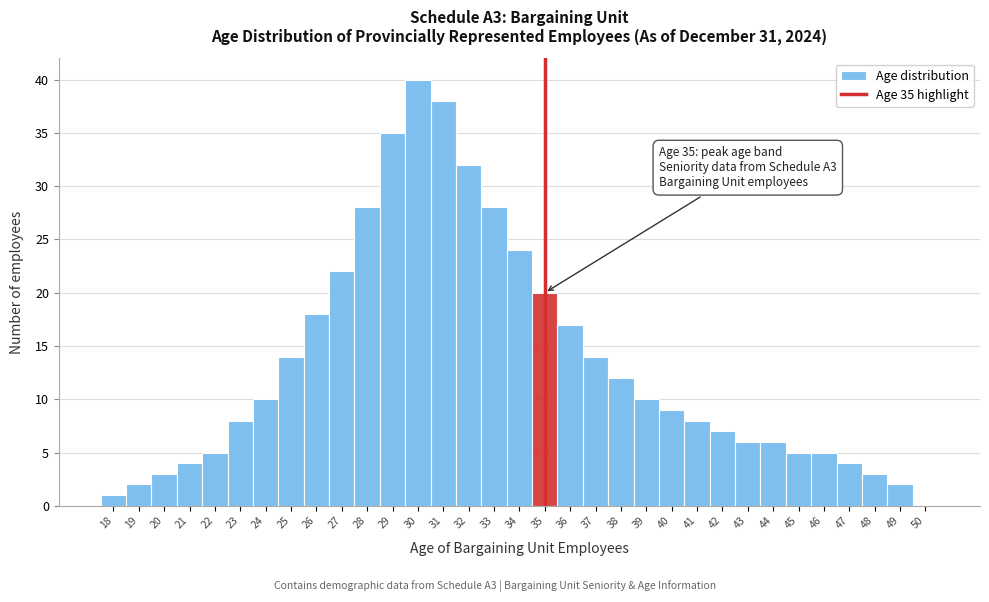

The value at 35 is 20. True or false?

True